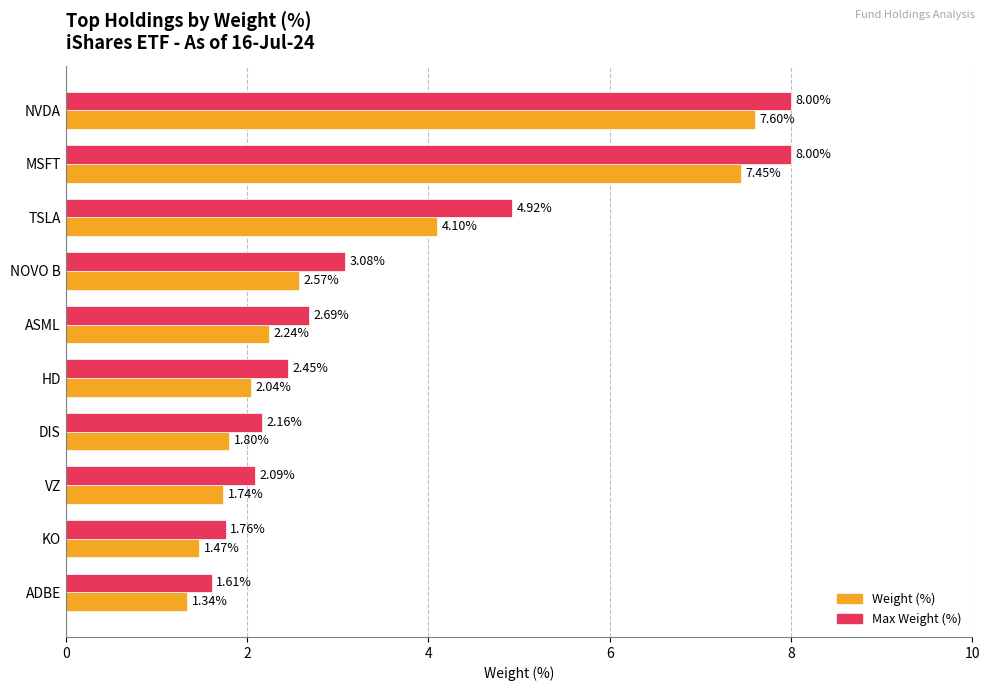

Rank the series by their average value, from highest to lowest.

Max Weight (%), Weight (%)